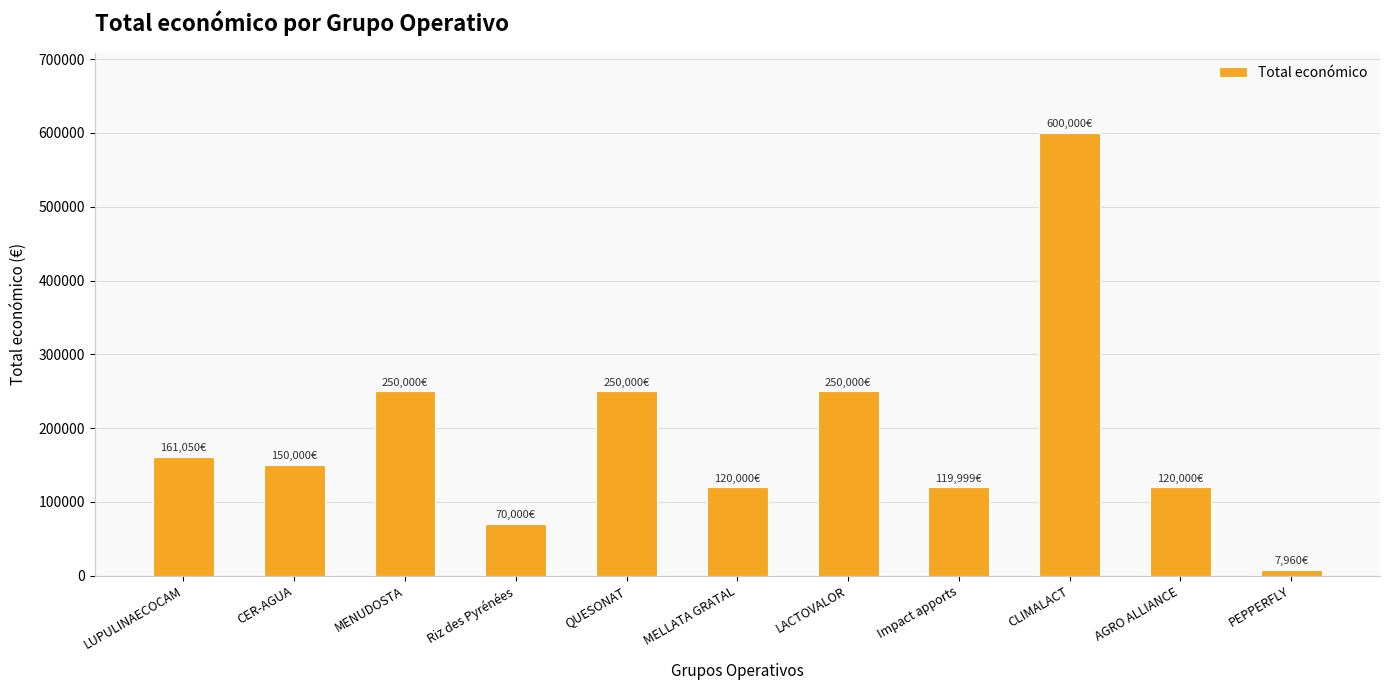

What is the approximate value at MENUDOSTA?

250000